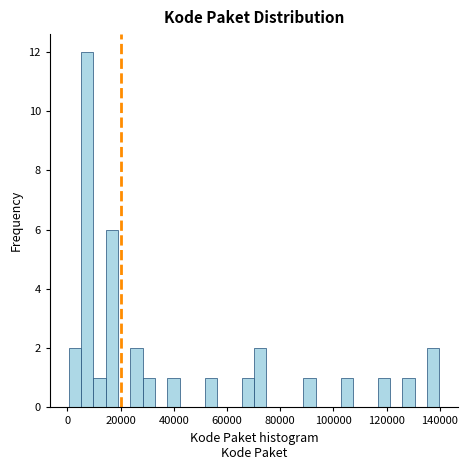

Read against the x-axis, roughly where is the centre of the tallest bar?

8000